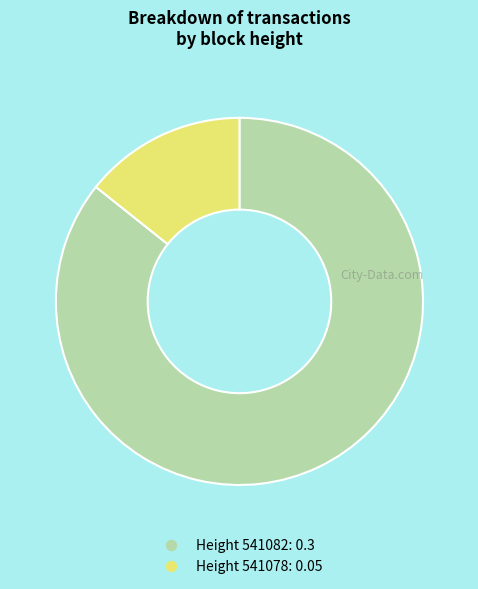

Is there any slice that represents more than half of the pie?

Yes